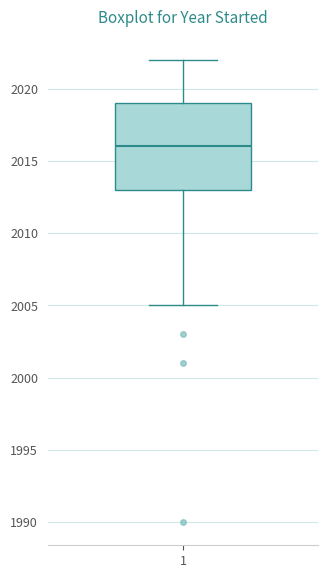

Transcribe this box plot: give where the median line is, the range the box spans, and where the two whiskers end, as read against the y-axis. The values are not printed on the chart, so give them approximately, as read against the axis.

median 2016, box 2013 to 2019, whiskers 2005 to 2022